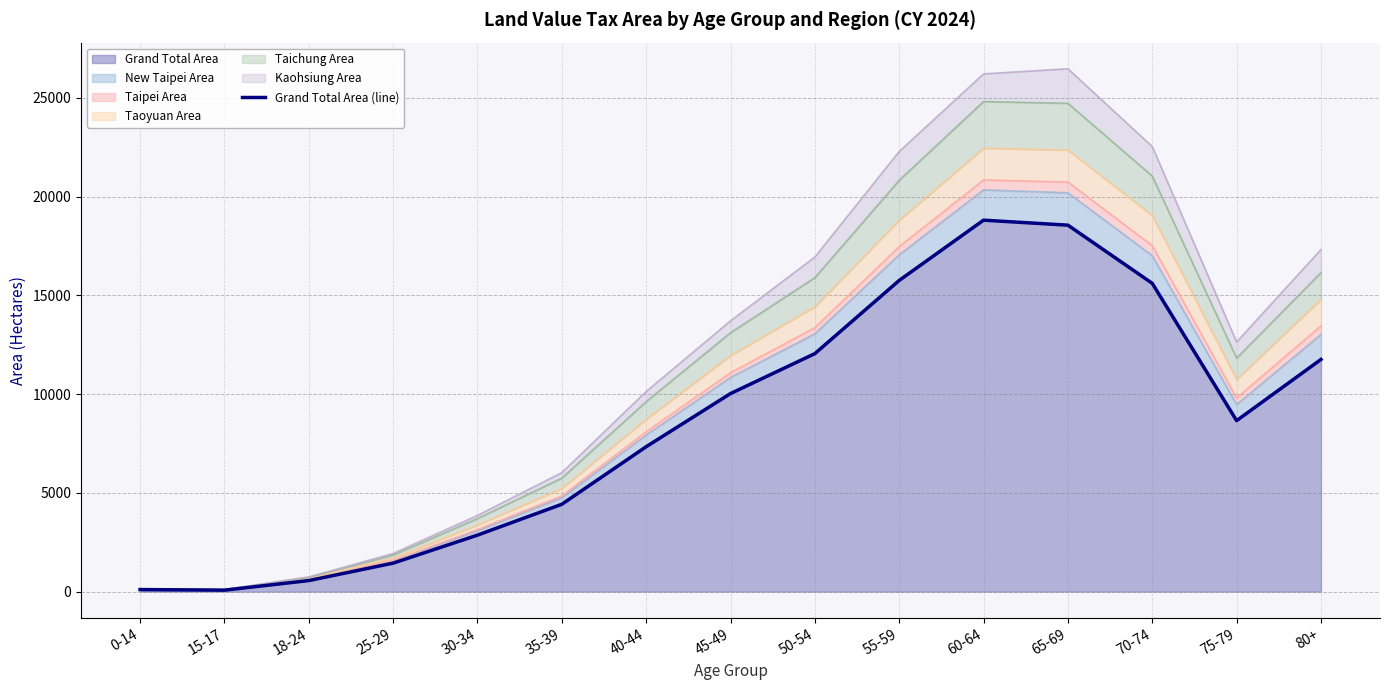

Which category has the highest value across all series?

60-64